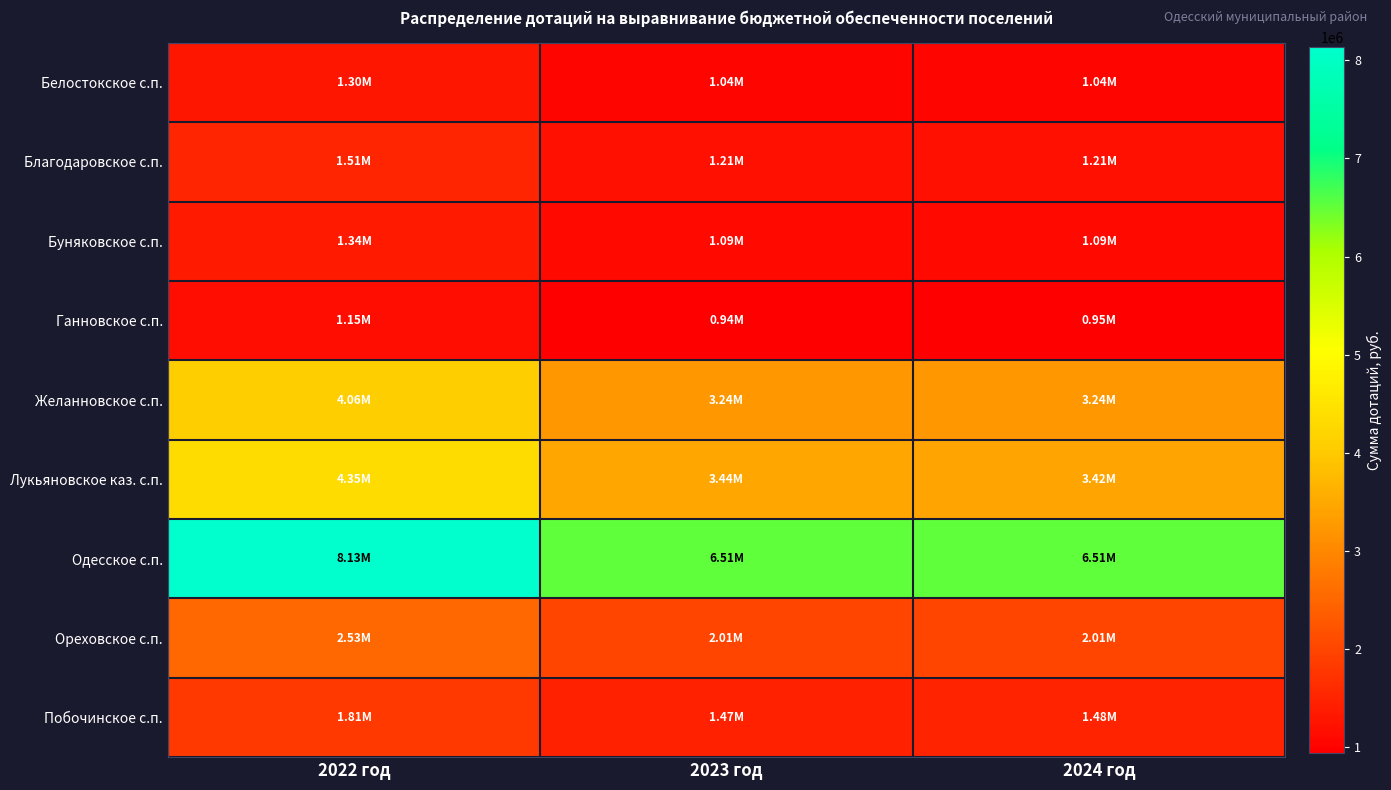

At how many categories does at least one series exceed 4279425?

3